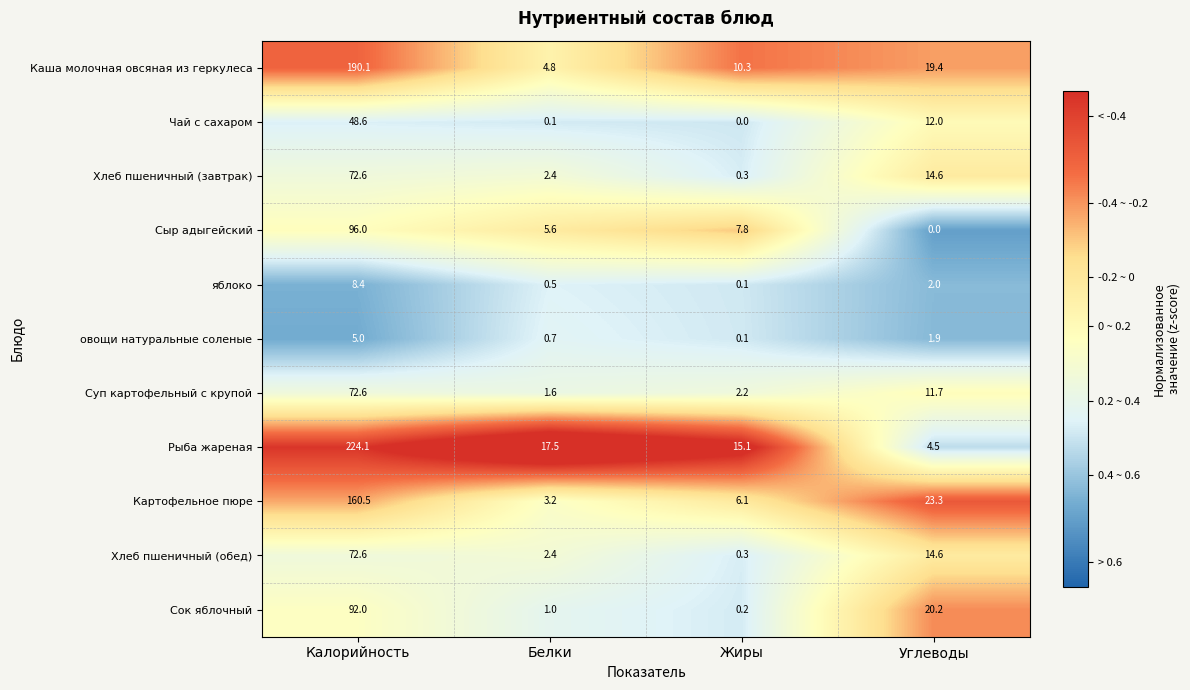

List the labels in order of Сыр адыгейский value, smallest first.

Углеводы, Белки, Жиры, Калорийность